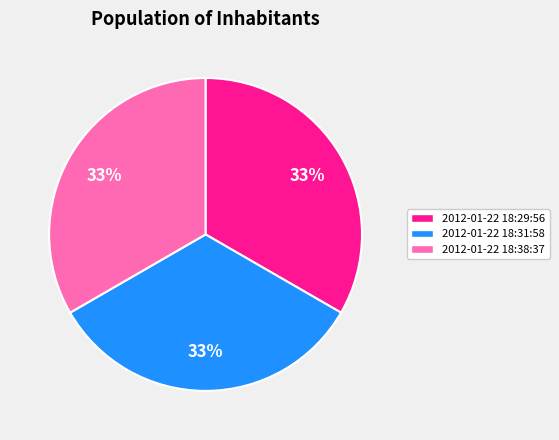

Is it true that 2012-01-22 18:31:58 is 33% of the pie?

True